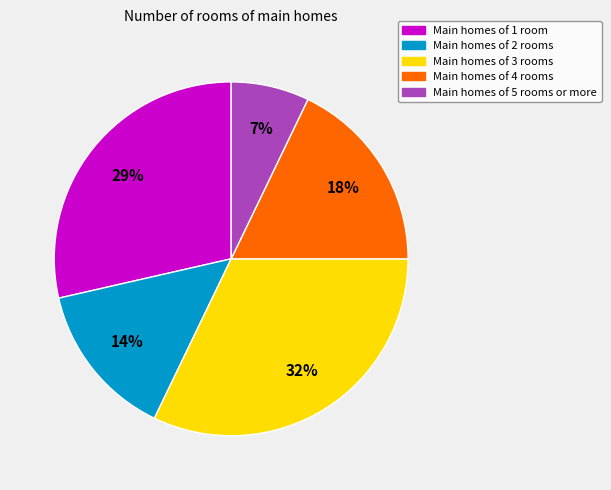

Does any single category account for the majority?

No